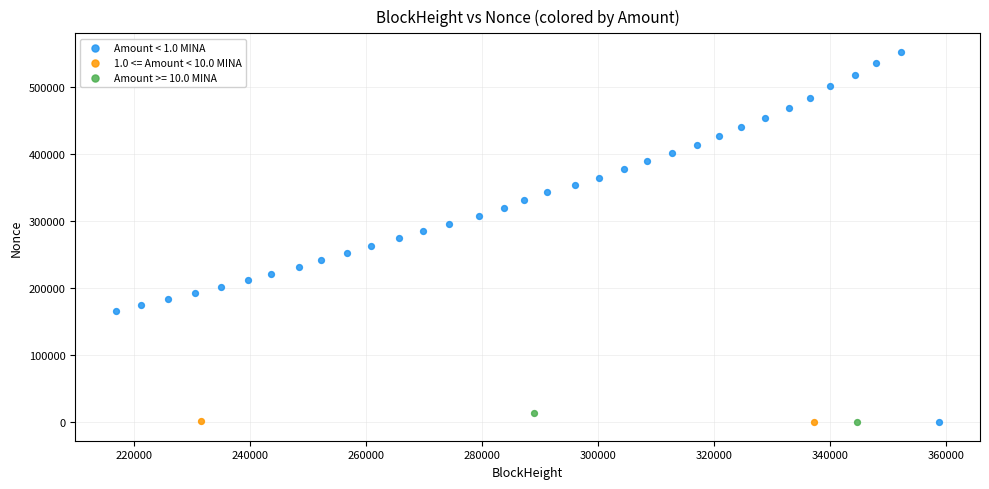

Which series has the largest Y range (max minus min)?

Amount < 1.0 MINA